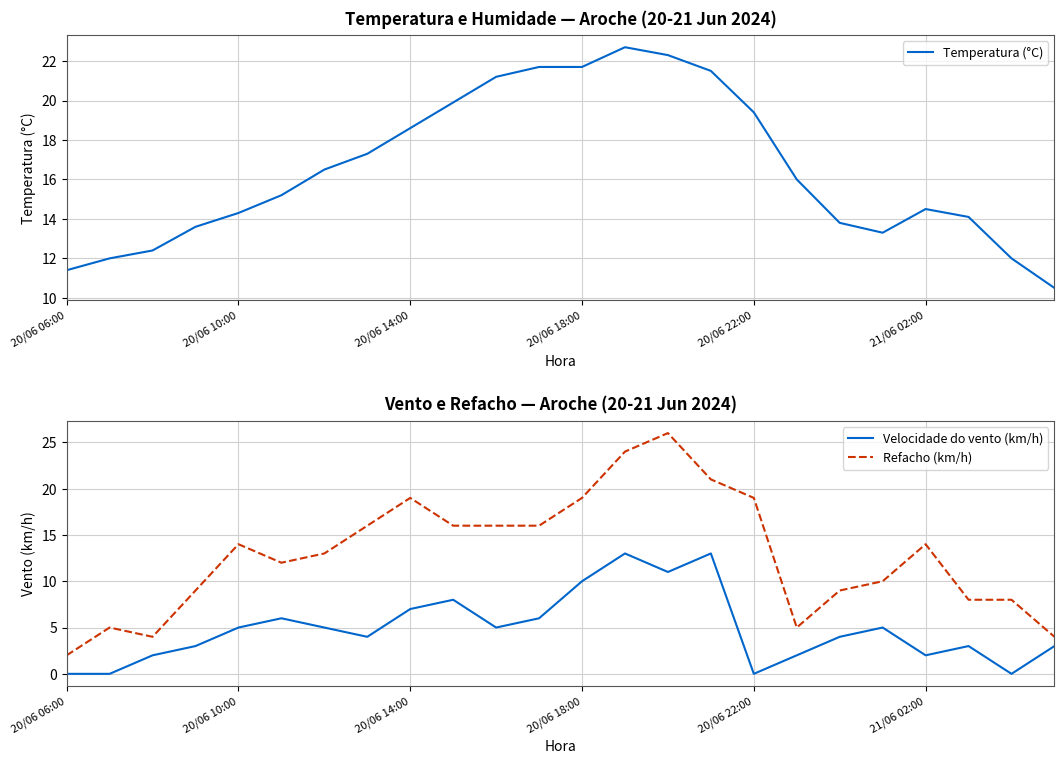

True or false: Velocidade do vento (km/h) has more than 1 interior local peaks.

True